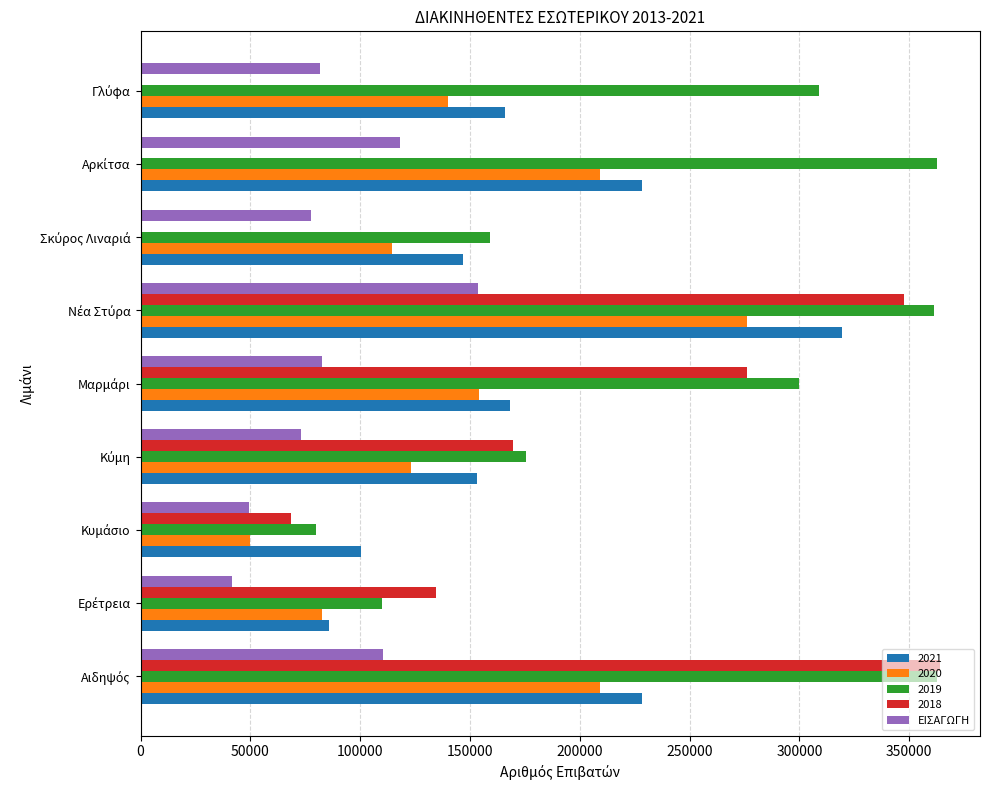

What are all the series names shown in the legend?

2021, 2020, 2019, 2018, ΕΙΣΑΓΩΓΗ